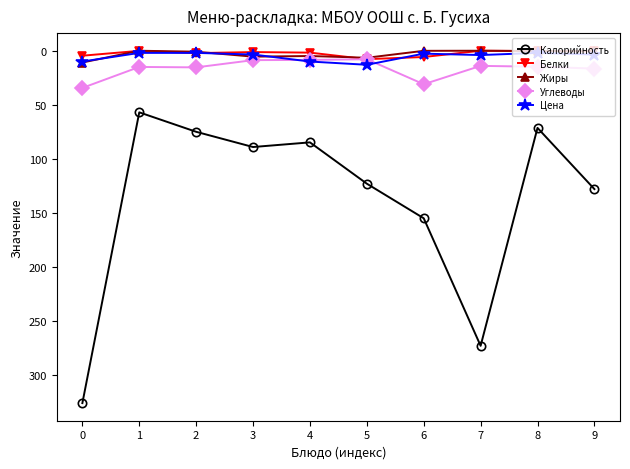

True or false: Цена has a value of 10.0 at 0.

True